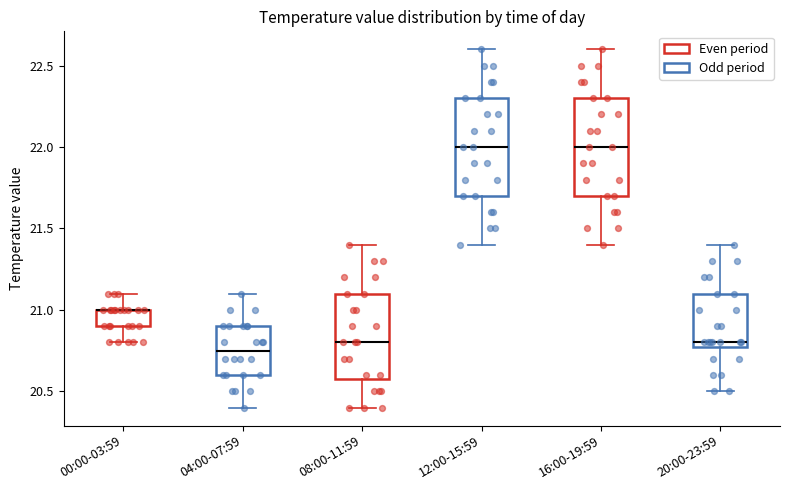

Reading left to right, transcribe this box plot: for each box, give where its median line is, the range the box spans, and where its two whiskers end, as read against the y-axis. The values are not printed on the chart, so give them approximately, as read against the axis.

00:00-03:59: median 21.00 (drawn on the box's upper edge), box 20.90 to 21.00, whiskers 20.80 to 21.10
04:00-07:59: median 20.75, box 20.60 to 20.90, whiskers 20.40 to 21.10
08:00-11:59: median 20.80, box 20.60 to 21.10, whiskers 20.40 to 21.40
12:00-15:59: median 22.00, box 21.70 to 22.30, whiskers 21.40 to 22.60
16:00-19:59: median 22.00, box 21.70 to 22.30, whiskers 21.40 to 22.60
20:00-23:59: median 20.80 (just above the box's lower edge), box 20.80 to 21.10, whiskers 20.50 to 21.40